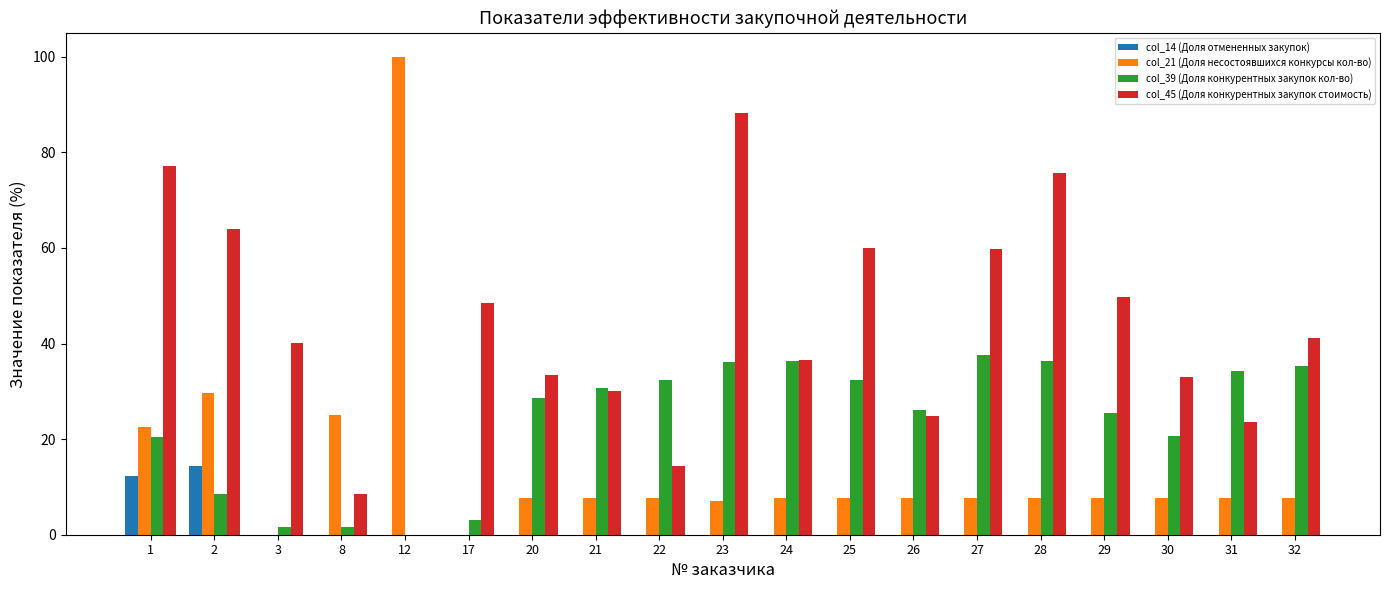

Which series has the largest range (max minus min)?

col_21 (Доля несостоявшихся конкурсы кол-во)